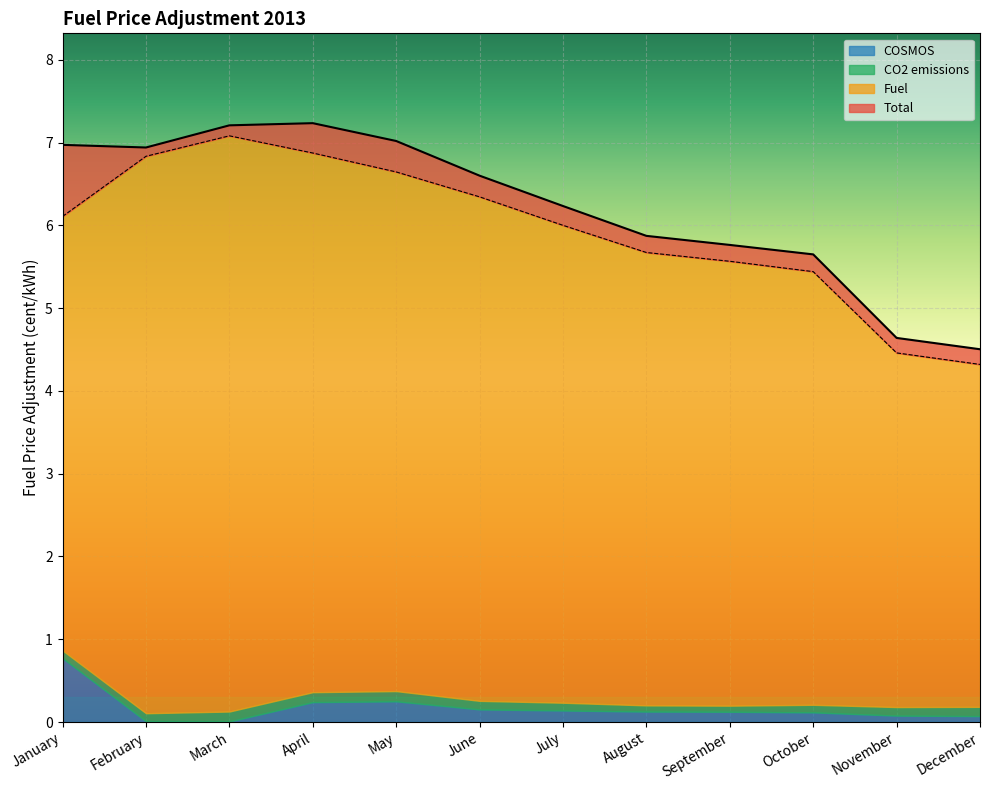

True or false: Fuel and Total intersect in this chart.

False